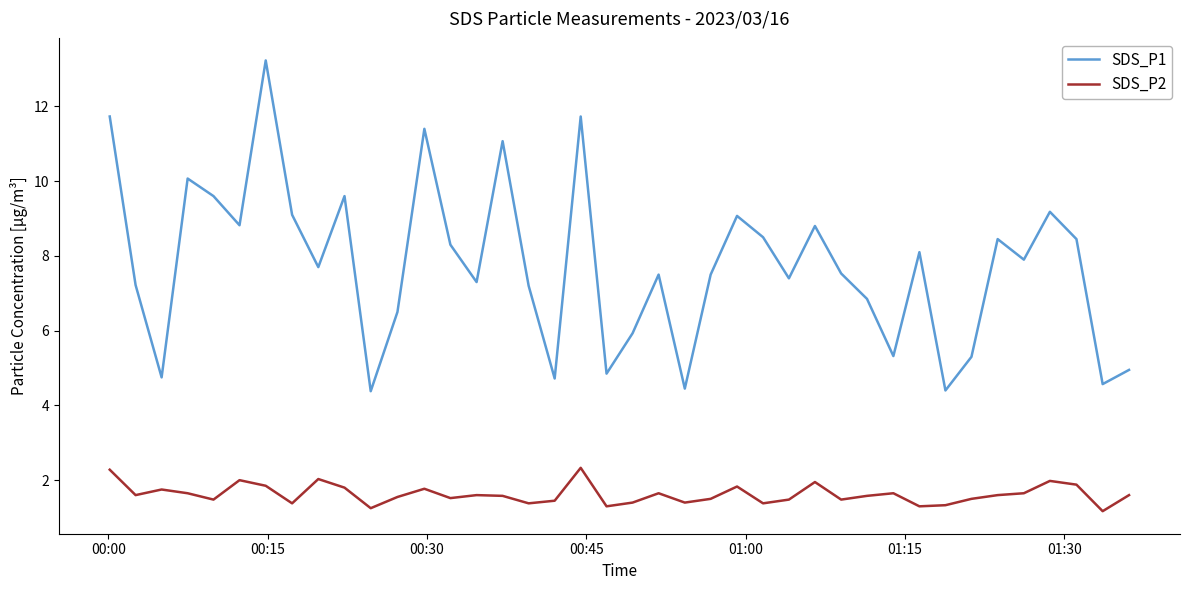

True or false: SDS_P2 and SDS_P1 intersect in this chart.

False